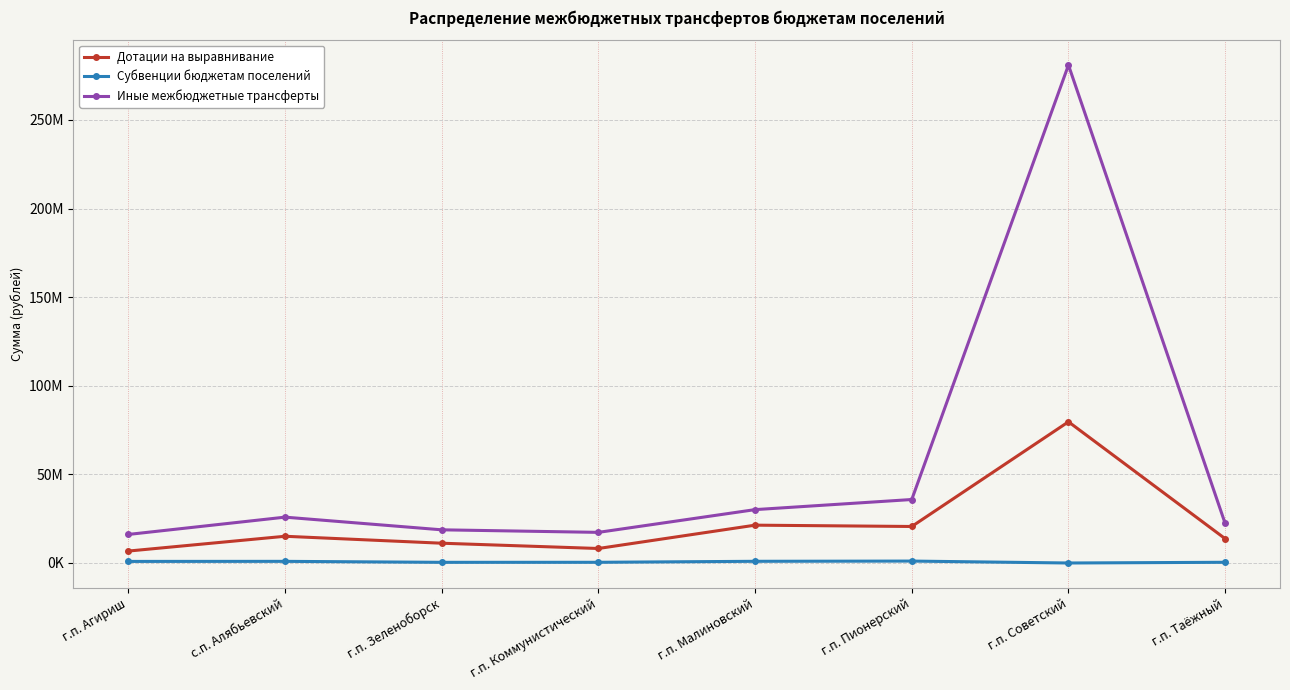

True or false: Субвенции бюджетам поселений and Дотации на выравнивание intersect in this chart.

False